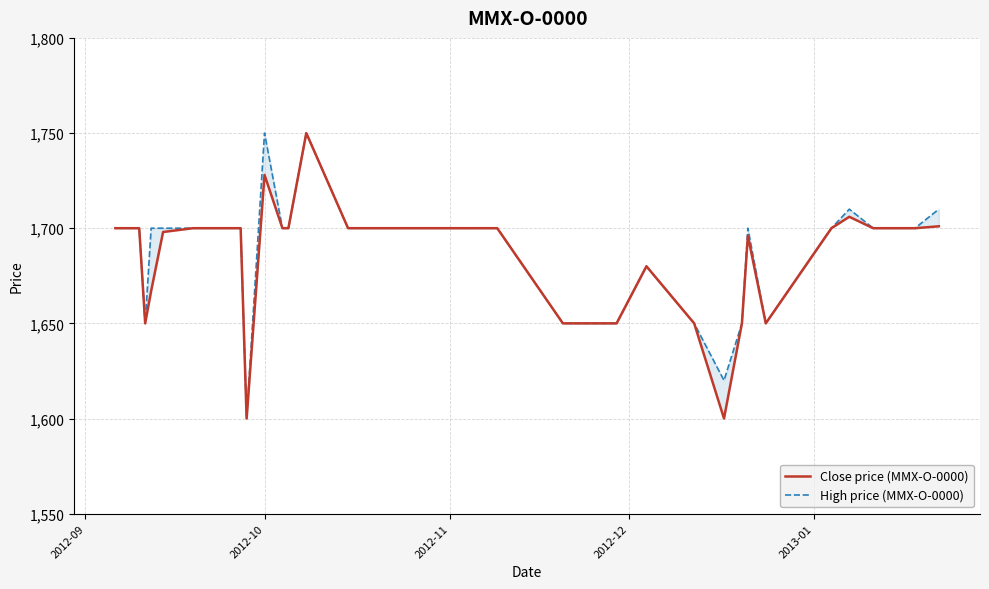

What is the sum of all Close price (MMX-O-0000) values?

67426